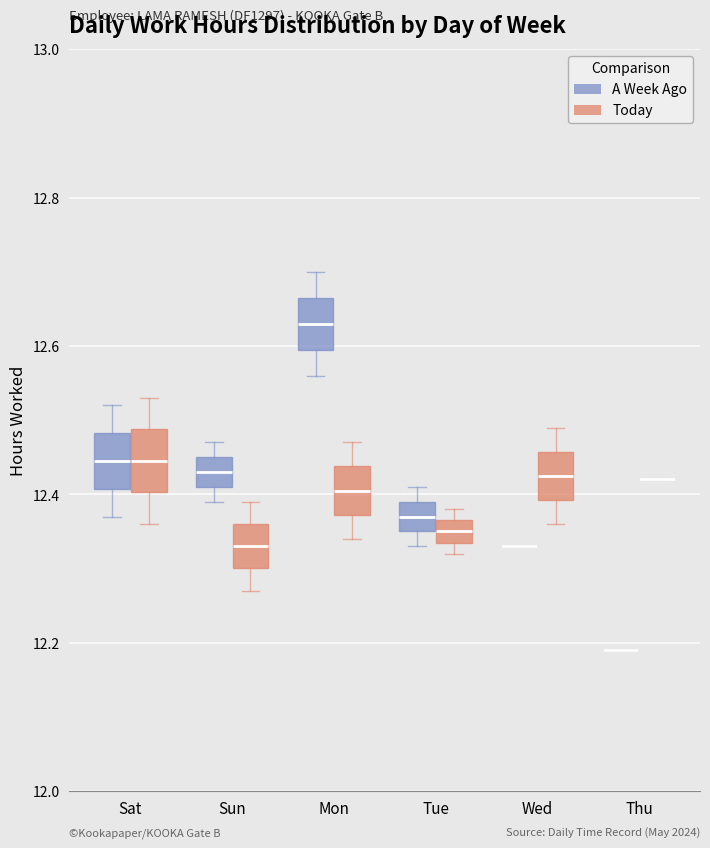

Where does the median line of the box for Wed (Today) sit on the y-axis? The values are not printed on the chart, so give them approximately, as read against the axis.

12.42